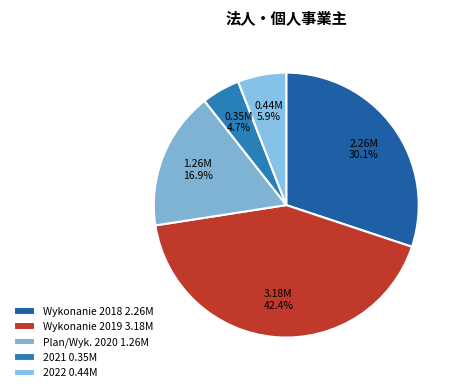

How many segments does this pie chart have?

5